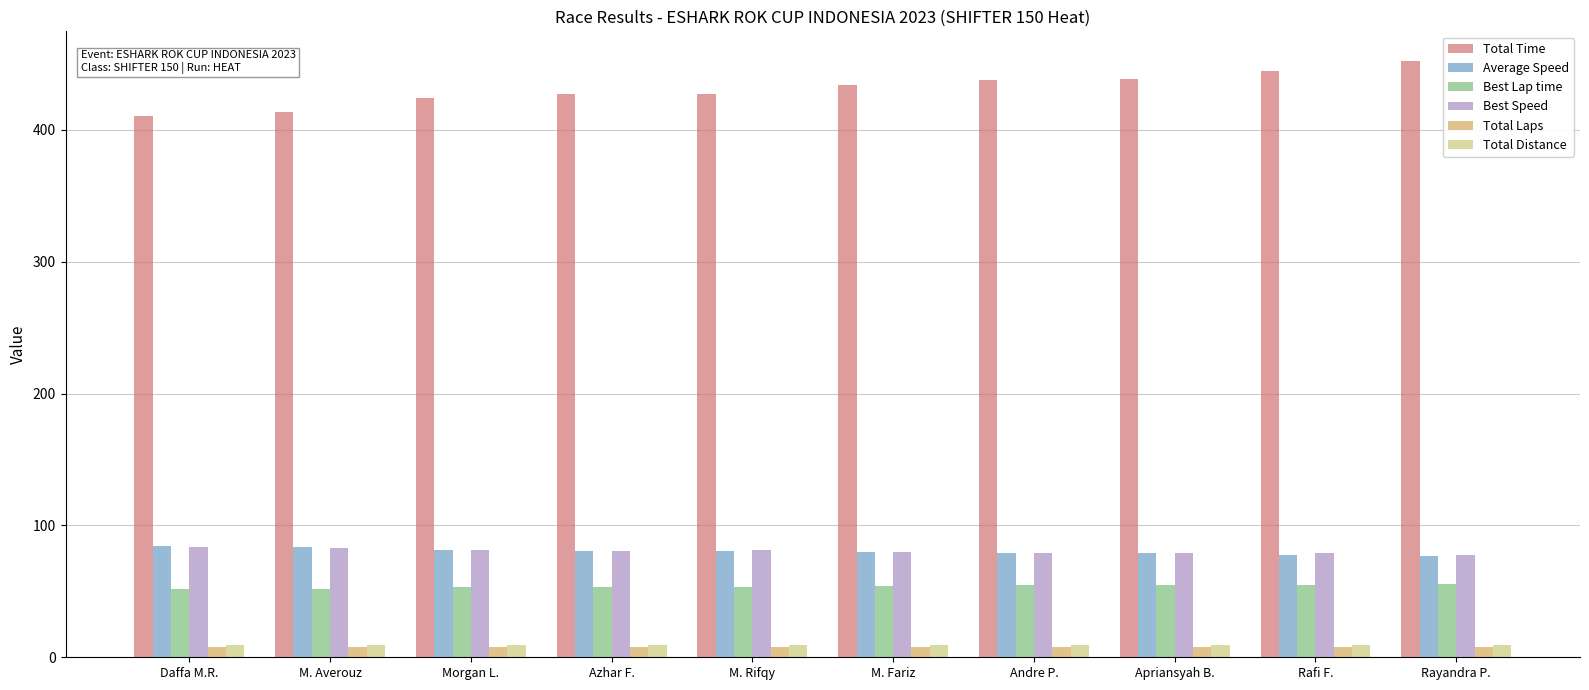

Which series has the largest range (max minus min)?

Total Time